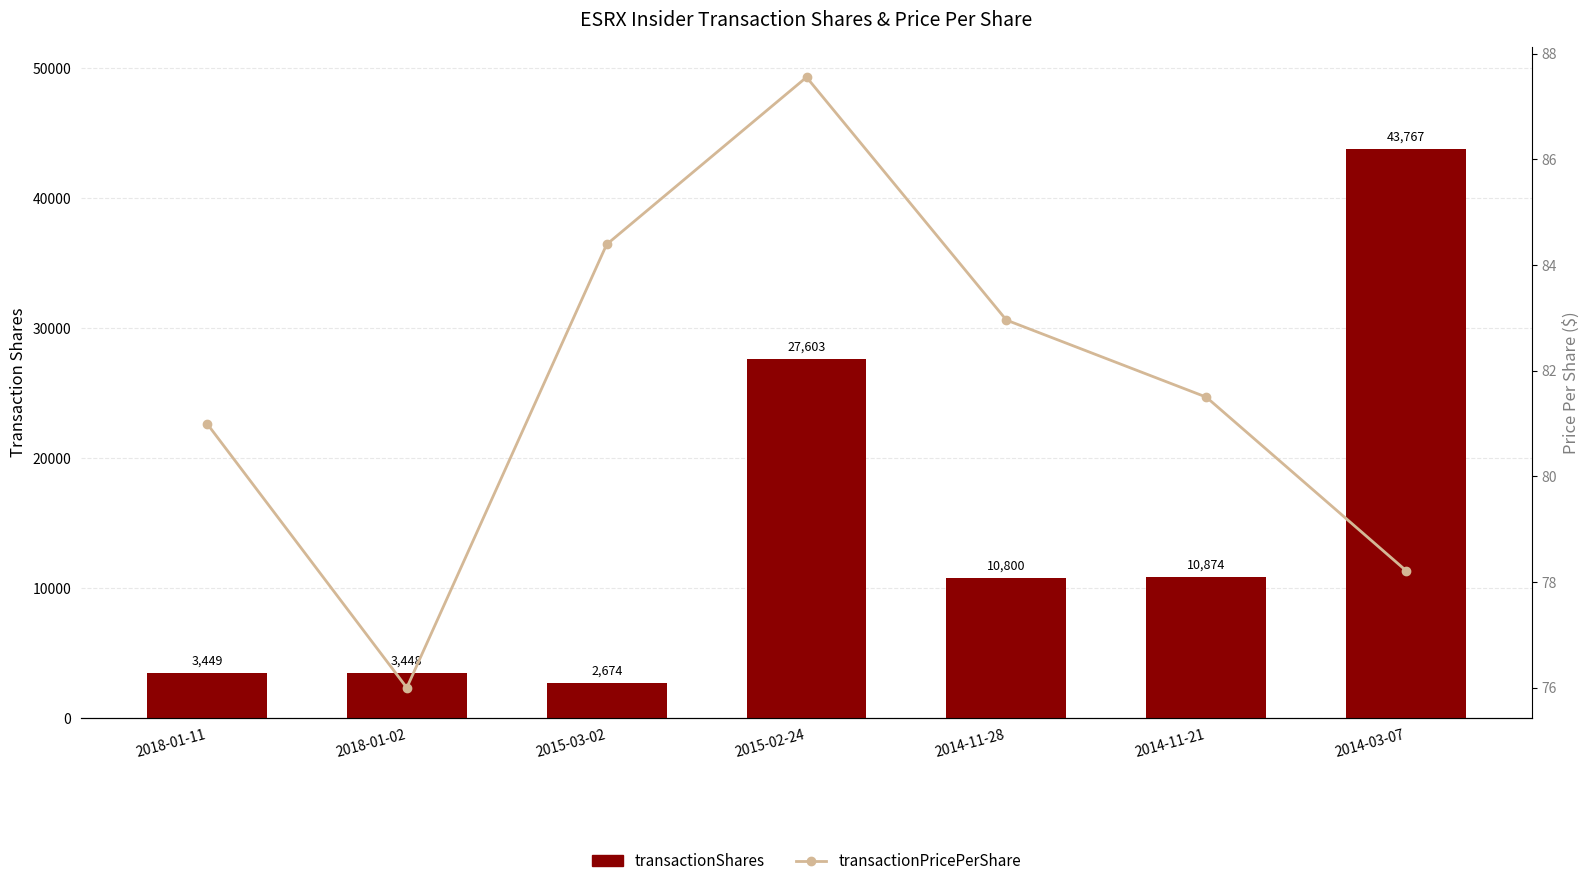

Is the value of transactionPricePerShare at 2015-03-02 greater than the value of transactionShares at 2014-03-07?

No